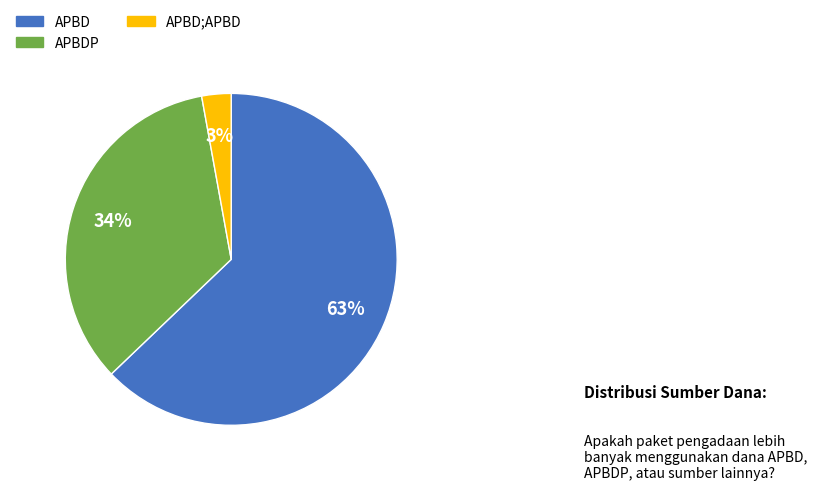

Does any single category account for the majority?

Yes